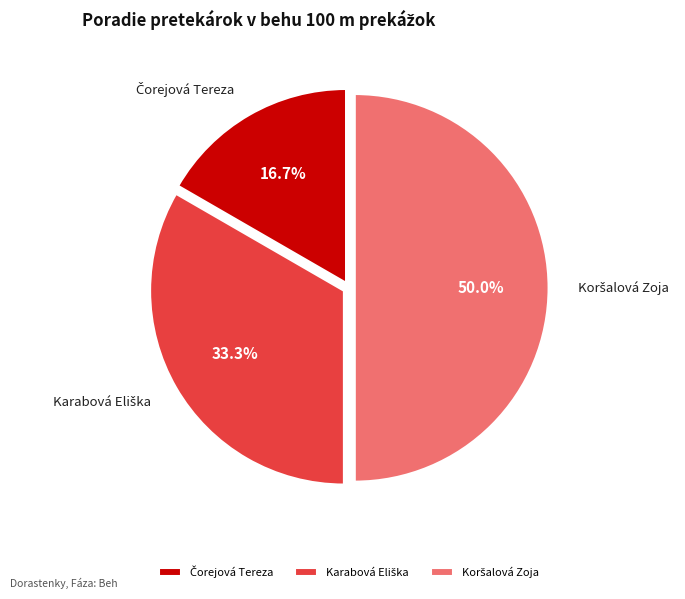

What percentage is the Koršalová Zoja slice, to the nearest percent?

50%